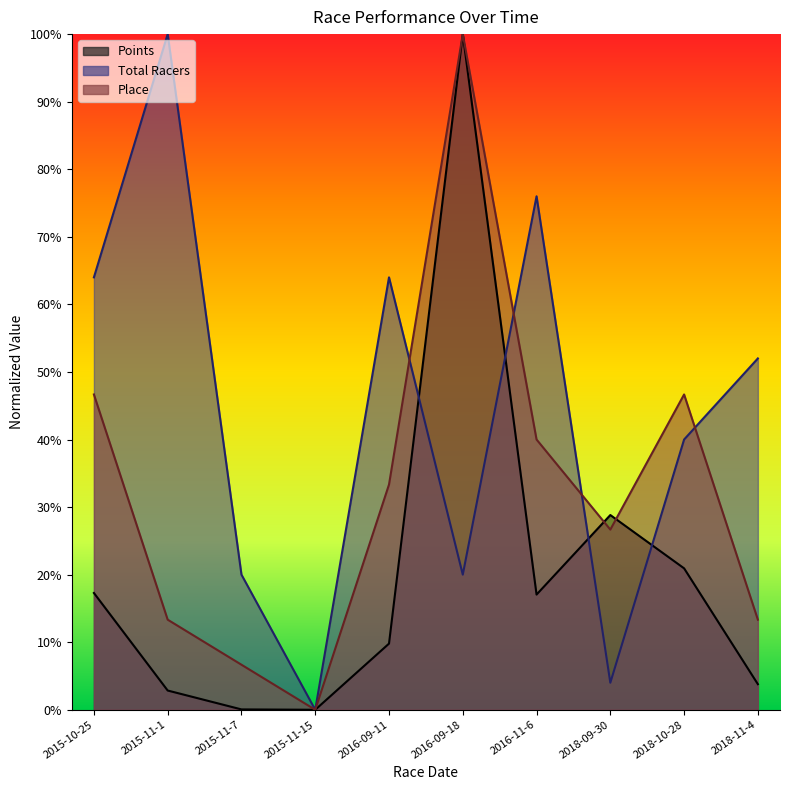

The Place series shows 2.8 at 2015-11-7. True or false?

False